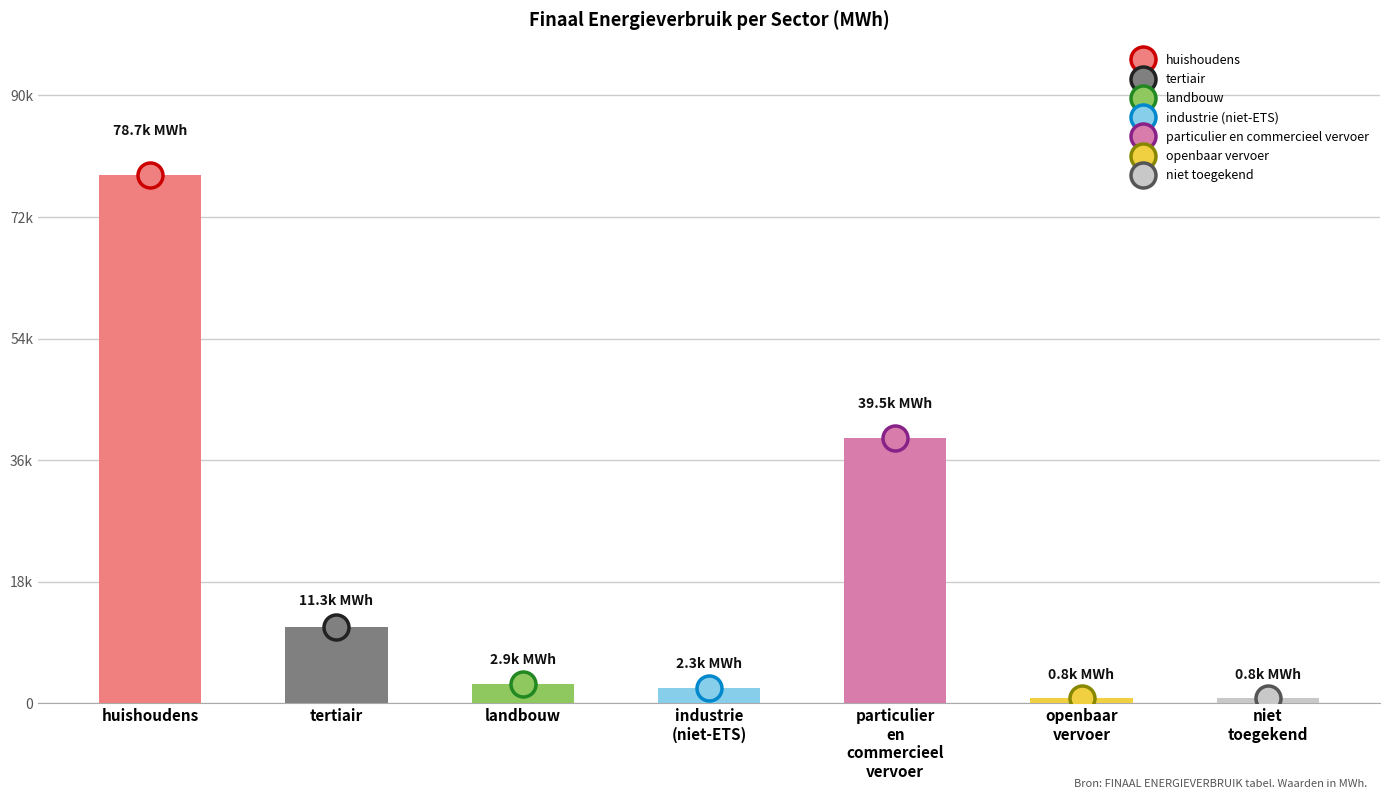

Does the chart contain stacked bars?

No